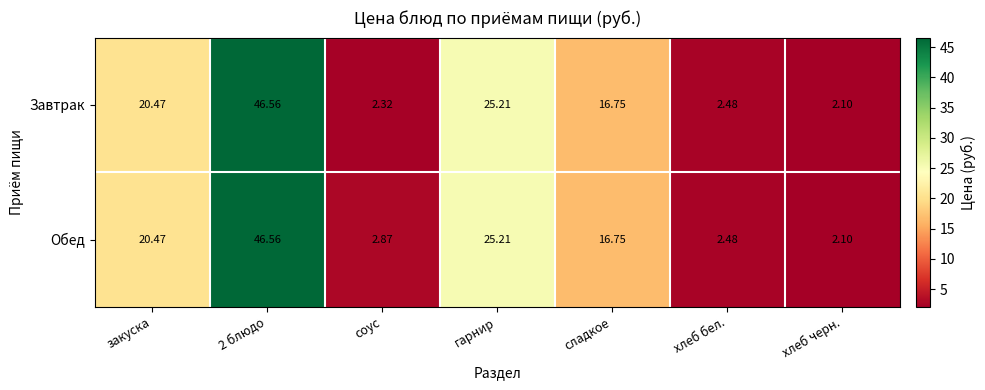

Which category has the lowest value in the Завтрак series?

хлеб черн.